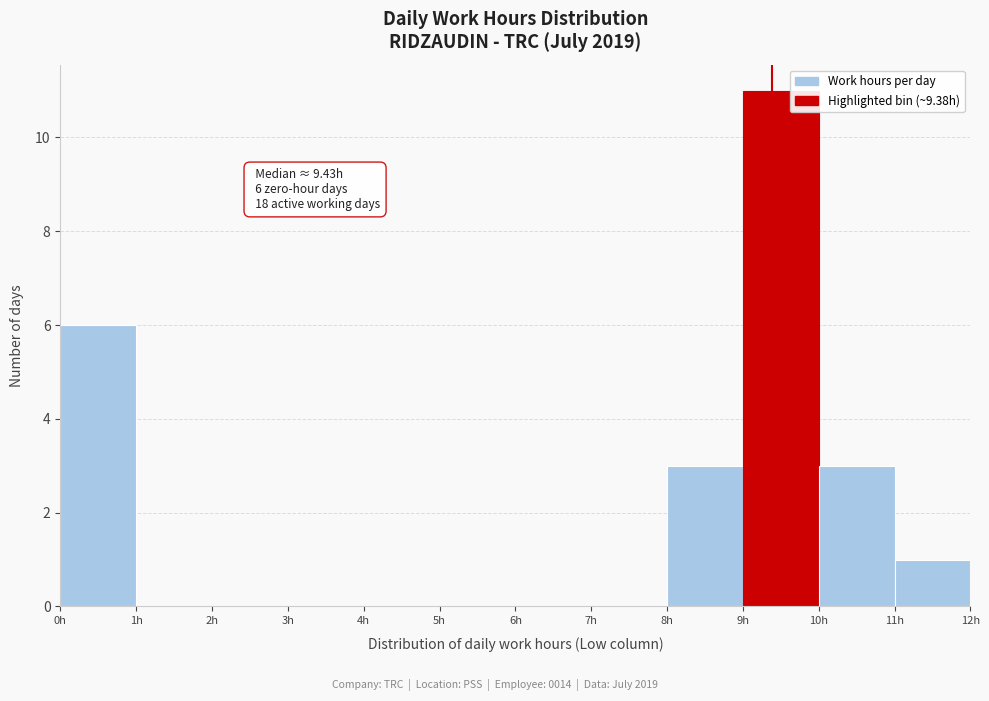

Which range on the x-axis has the tallest bar?

9 to 10